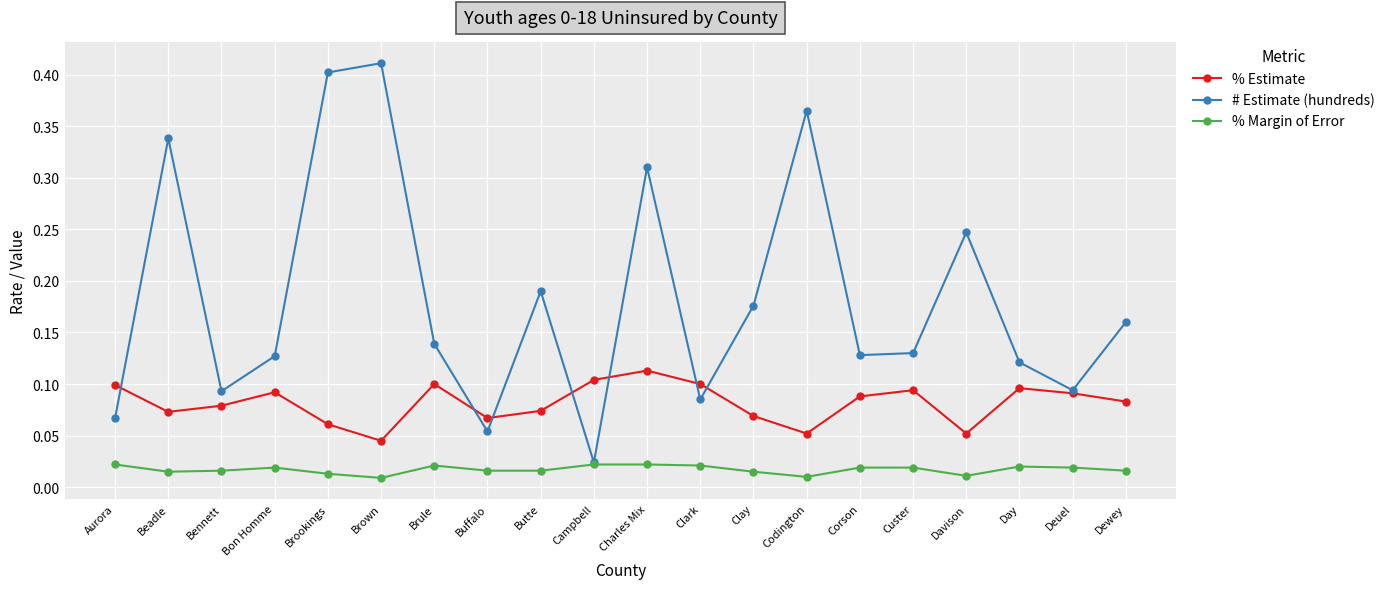

True or false: % Margin of Error has more than 1 points higher than both neighbors.

True